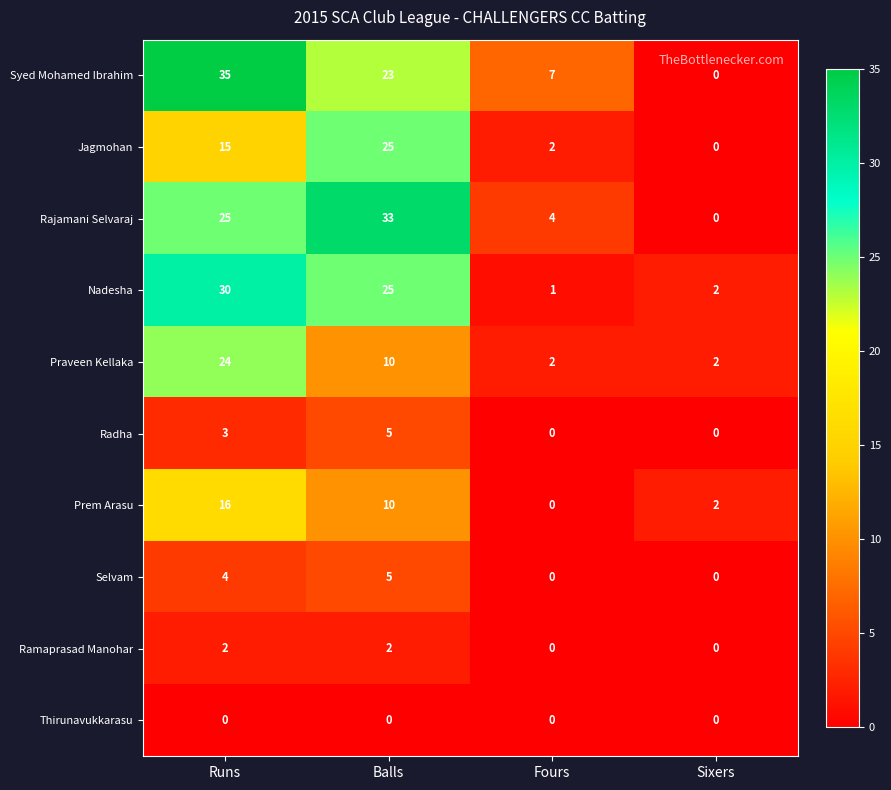

Count the number of data series in this chart.

10